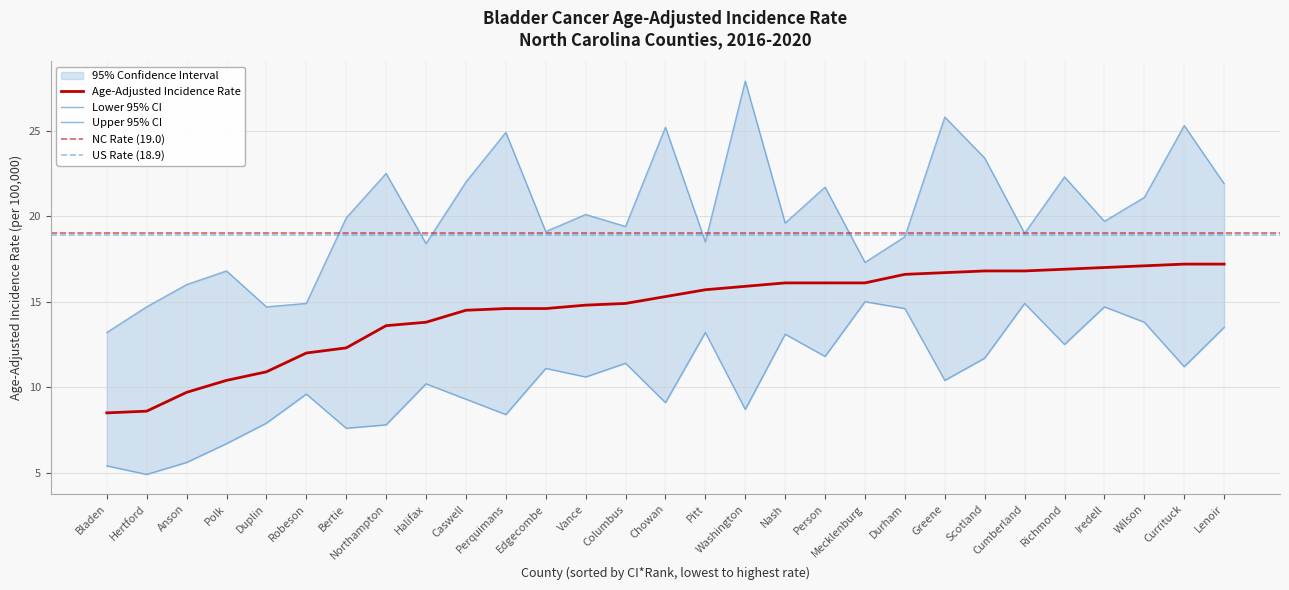

How many values in the Upper 95% CI series are below 19?

10